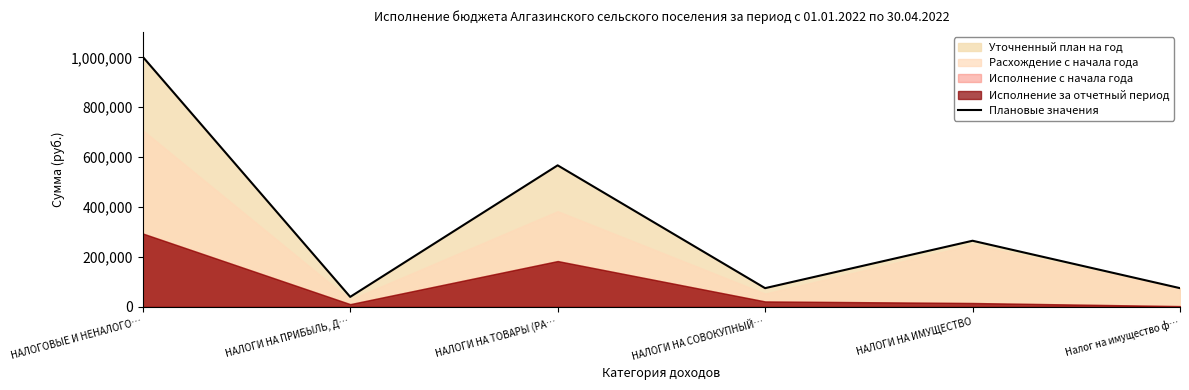

Reading left to right, transcribe all the data shown in this chart.

1002250	40000	567250	75000	265000	75000